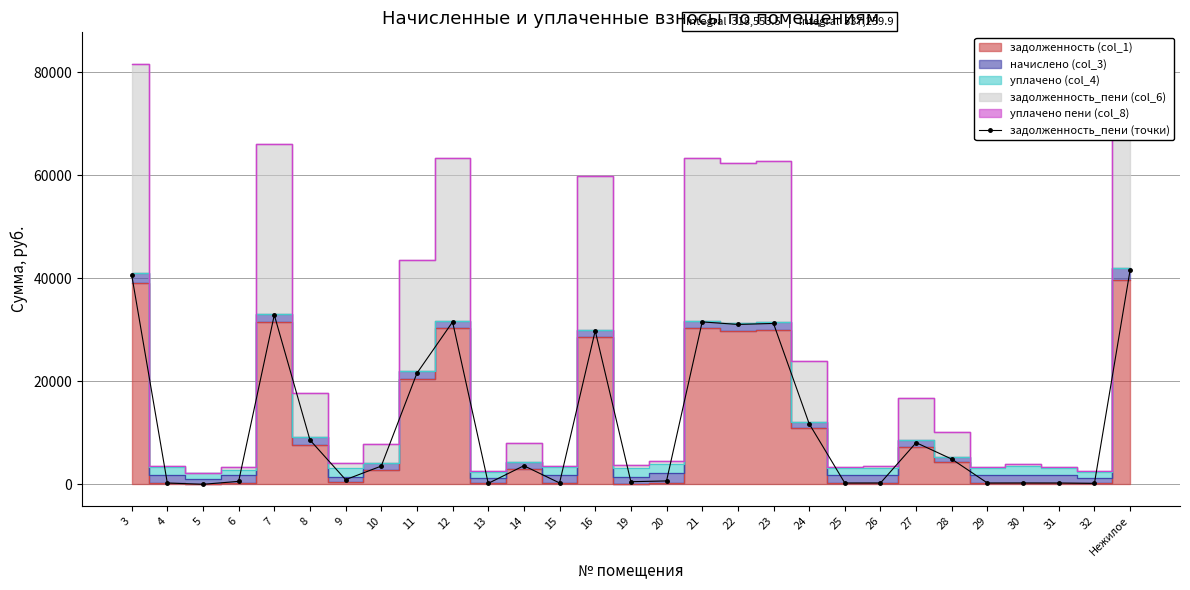

Which label corresponds to the smallest value in the chart?

5